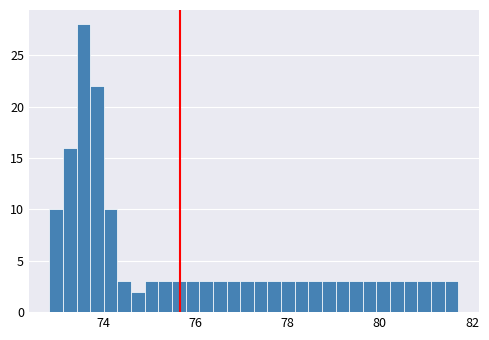

Read against the x-axis, roughly where is the centre of the tallest bar?

73.6